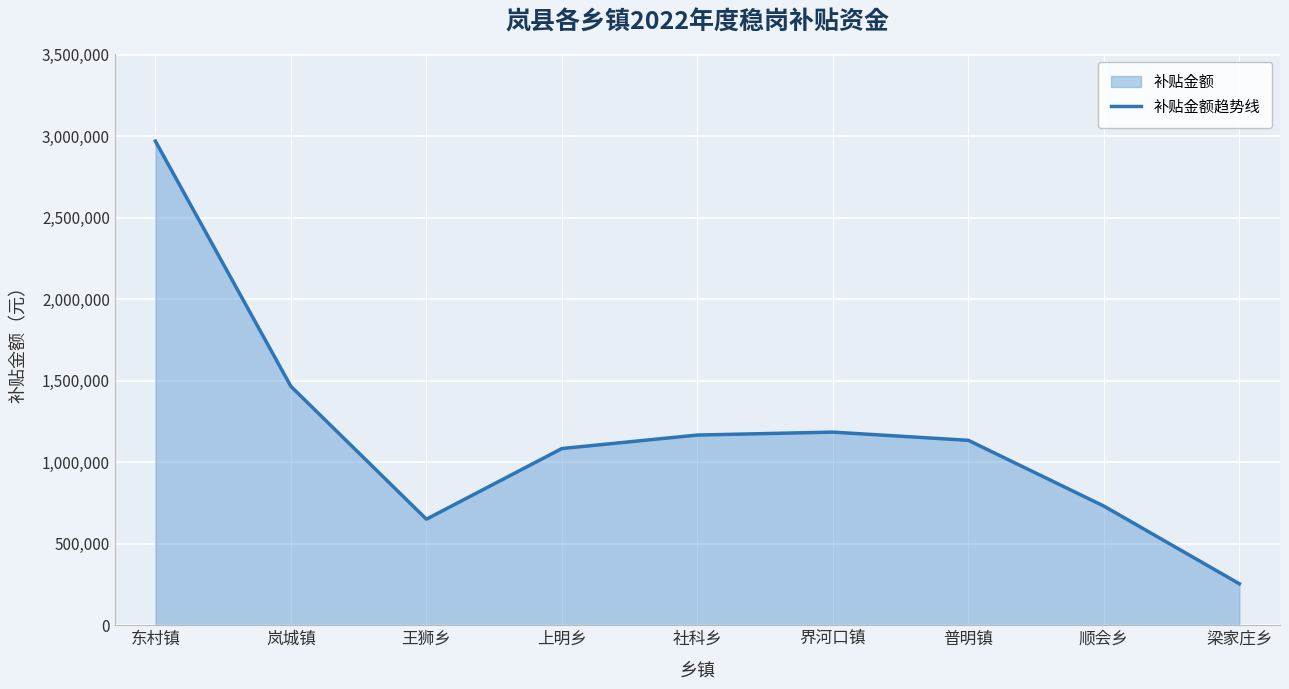

Approximately how many times larger is the value at 社科乡 compared to 梁家庄乡?

4.6